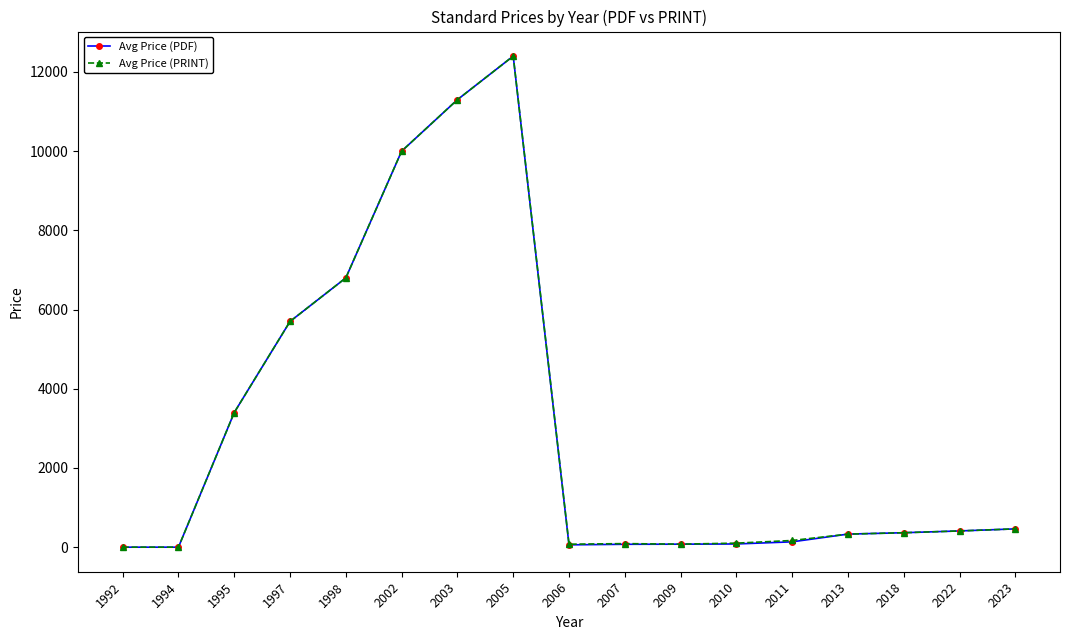

Does the chart display data point markers on the line(s)?

Yes